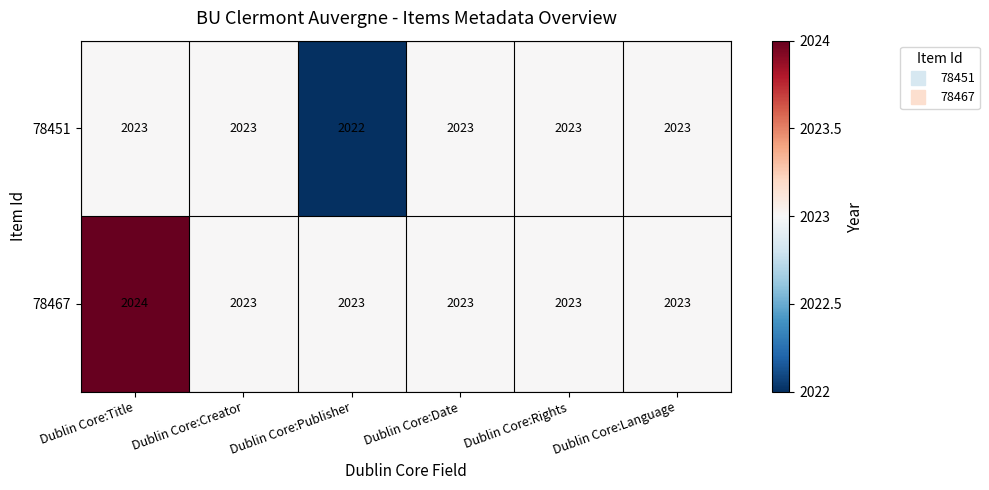

Where is 78451 nearest to the value 2022?

Dublin Core:Publisher